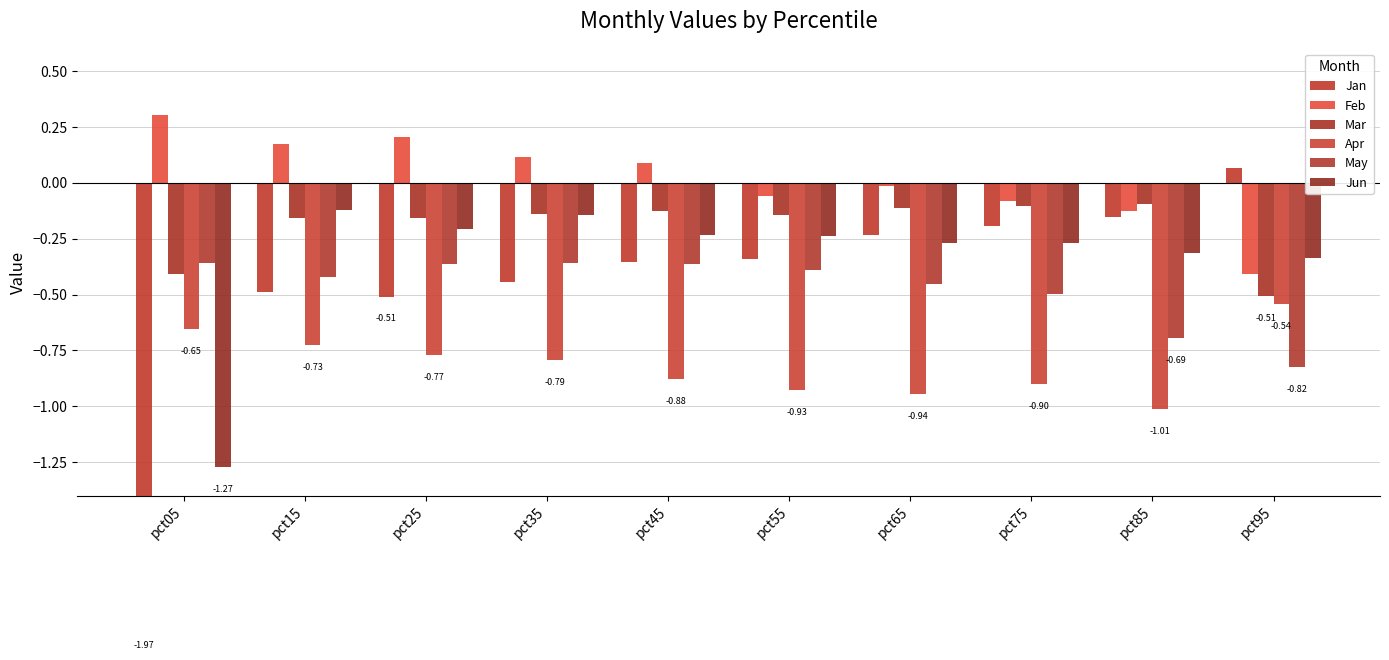

True or false: May has a value of -0.2 at pct75.

False